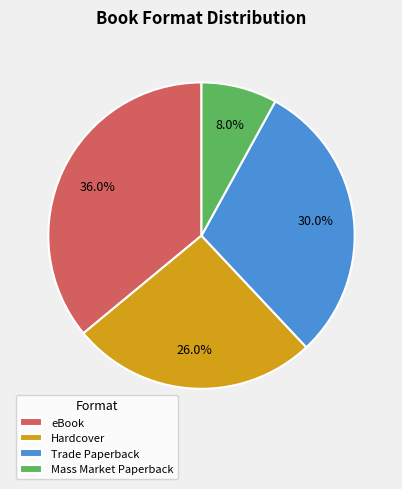

What percentage is NOT represented by Mass Market Paperback?

92.0%